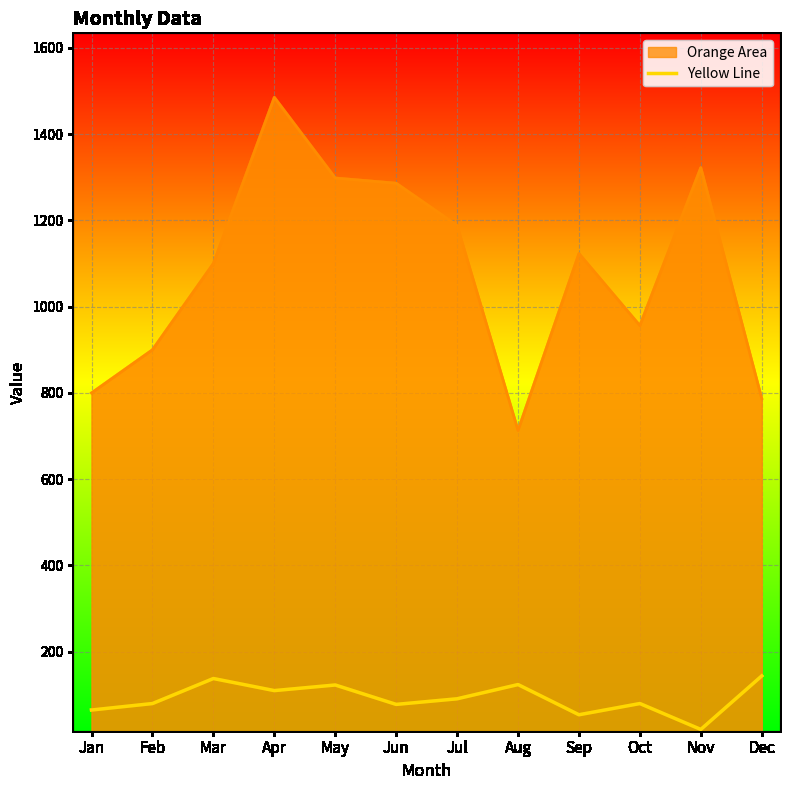

What is the difference between the Orange Area values at Jan and Feb?

100